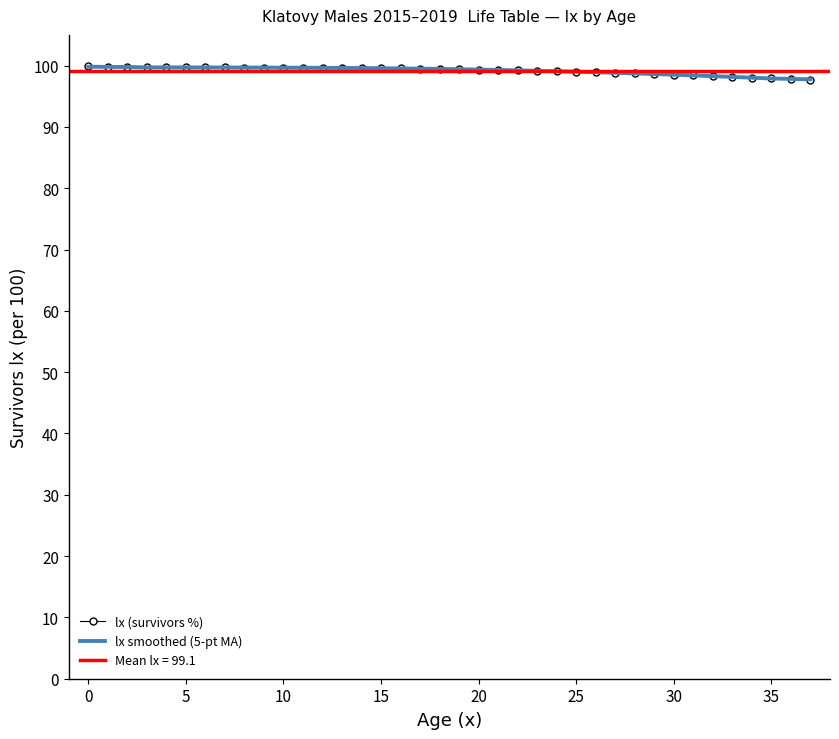

How many data points in lx (survivors %) are less than 99?

13